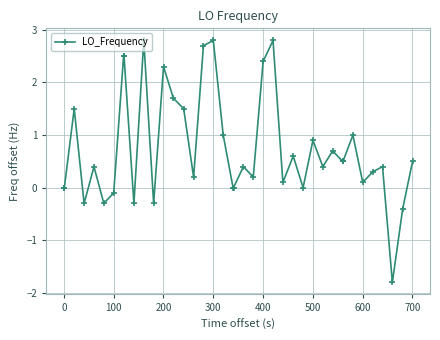

What is the smallest value displayed?

-1.8